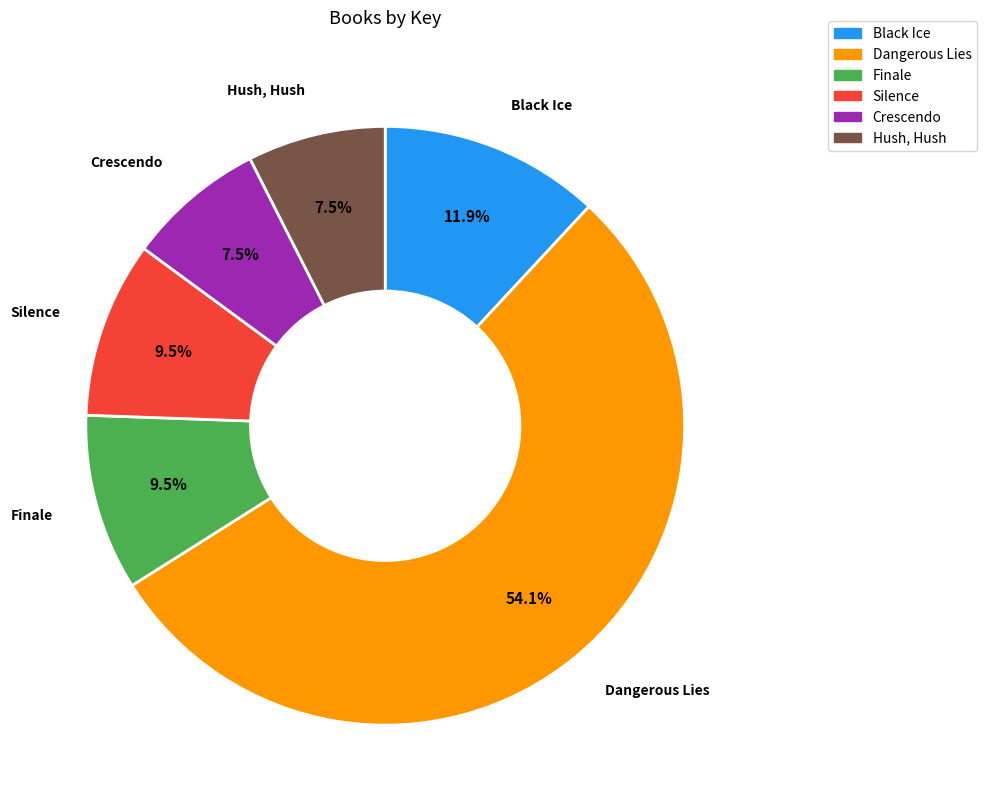

How many slices are in this pie chart?

6